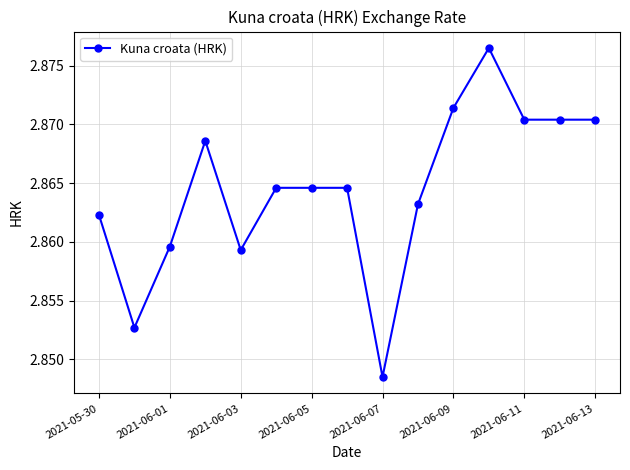

What is the sum of all values?

43.0